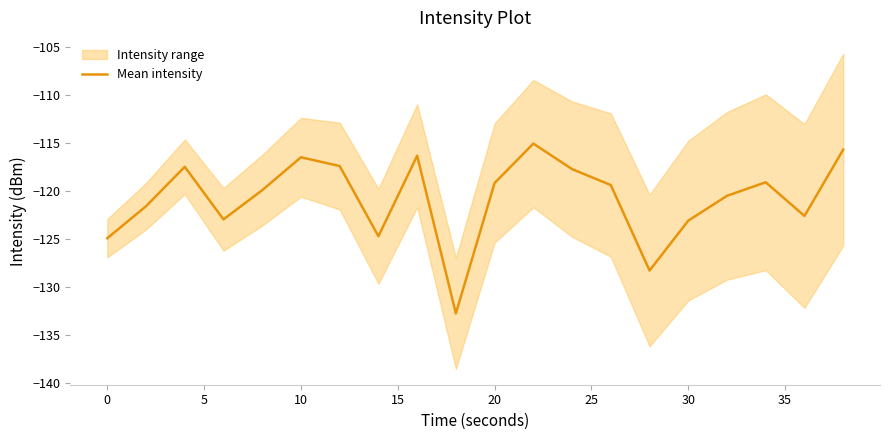

The value of Mean intensity at 0 is -124.9. True or false?

True